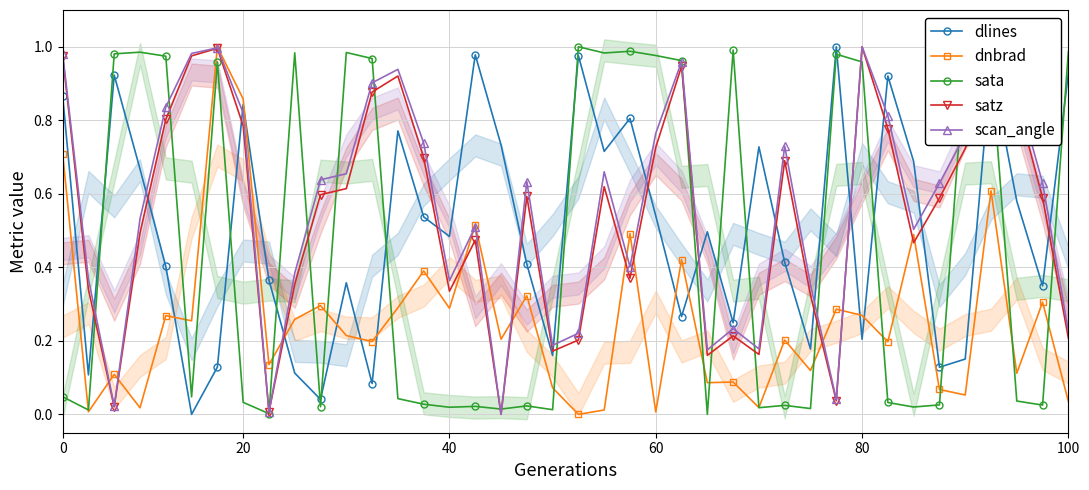

True or false: sata and dlines cross at least once.

True